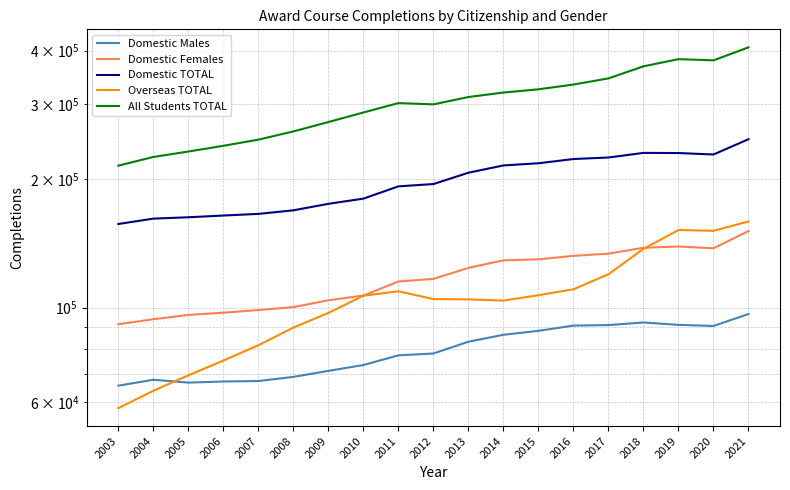

At which label does All Students TOTAL reach its minimum?

2003